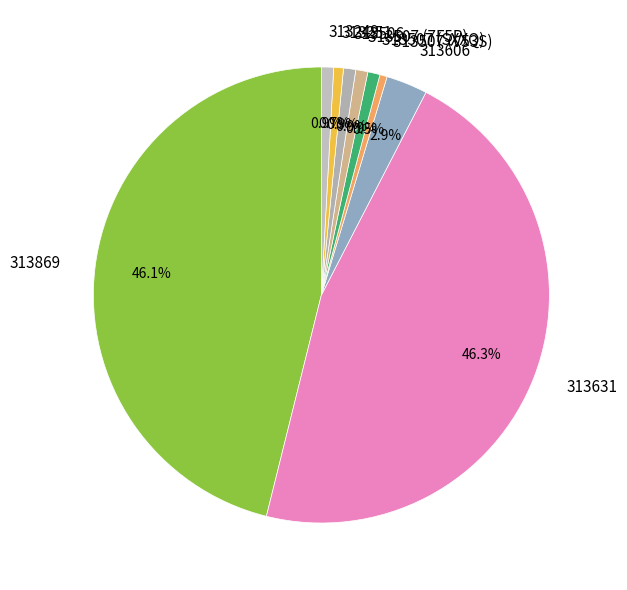

Do 313249 and 313506 together represent more than half of the pie?

No